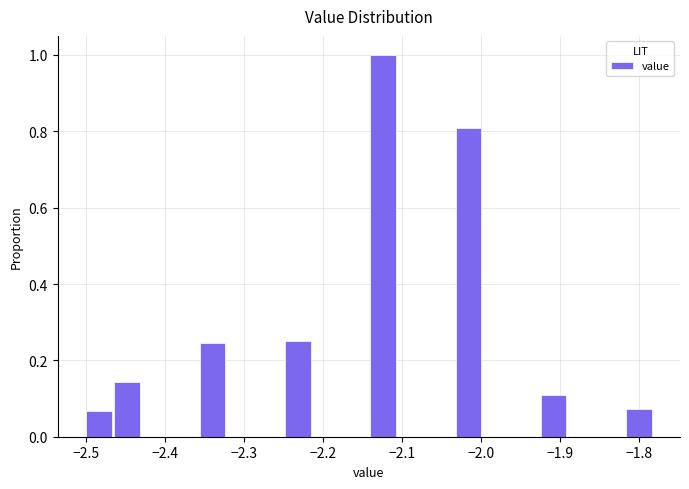

Read against the x-axis, roughly where is the centre of the tallest bar?

-2.12